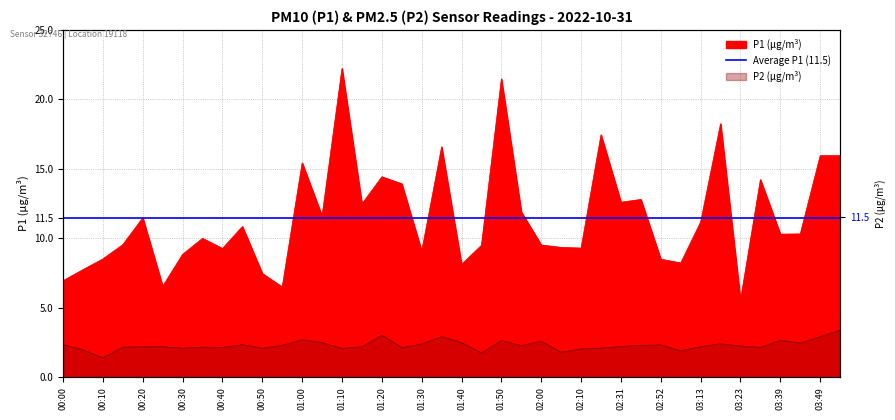

True or false: P2 and P1 intersect in this chart.

False